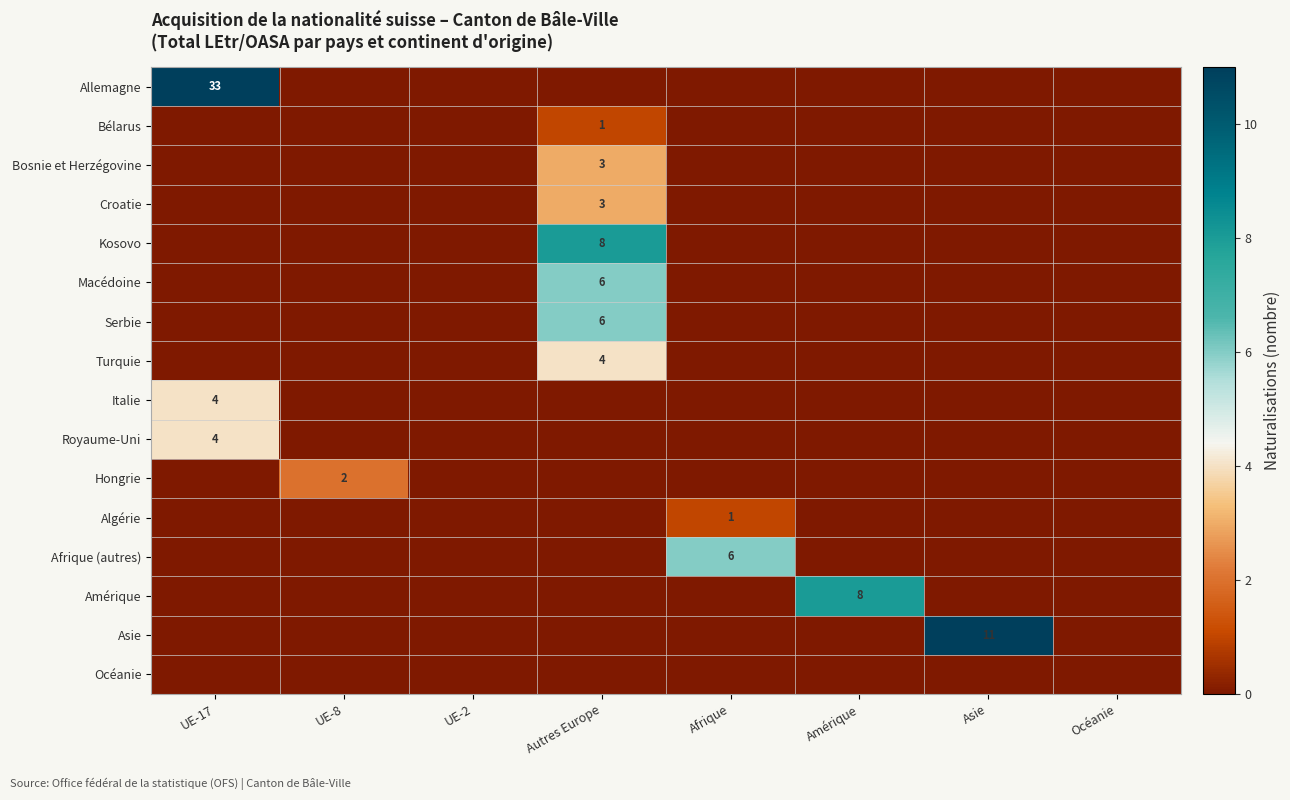

The Italie series shows 5 at UE-17. True or false?

False